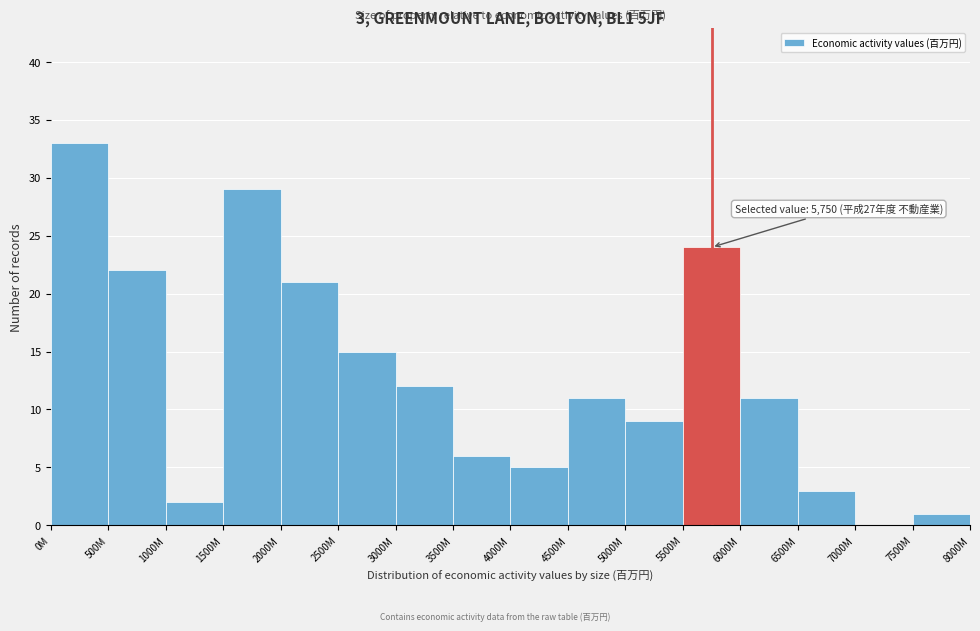

Reading left to right, transcribe all the data shown in this chart.

0M=33	500M=22	1000M=2	1500M=29	2000M=21	2500M=15	3000M=12	3500M=6	4000M=5	4500M=11	5000M=9	5500M=24	6000M=11	6500M=3	7000M=0	7500M=1